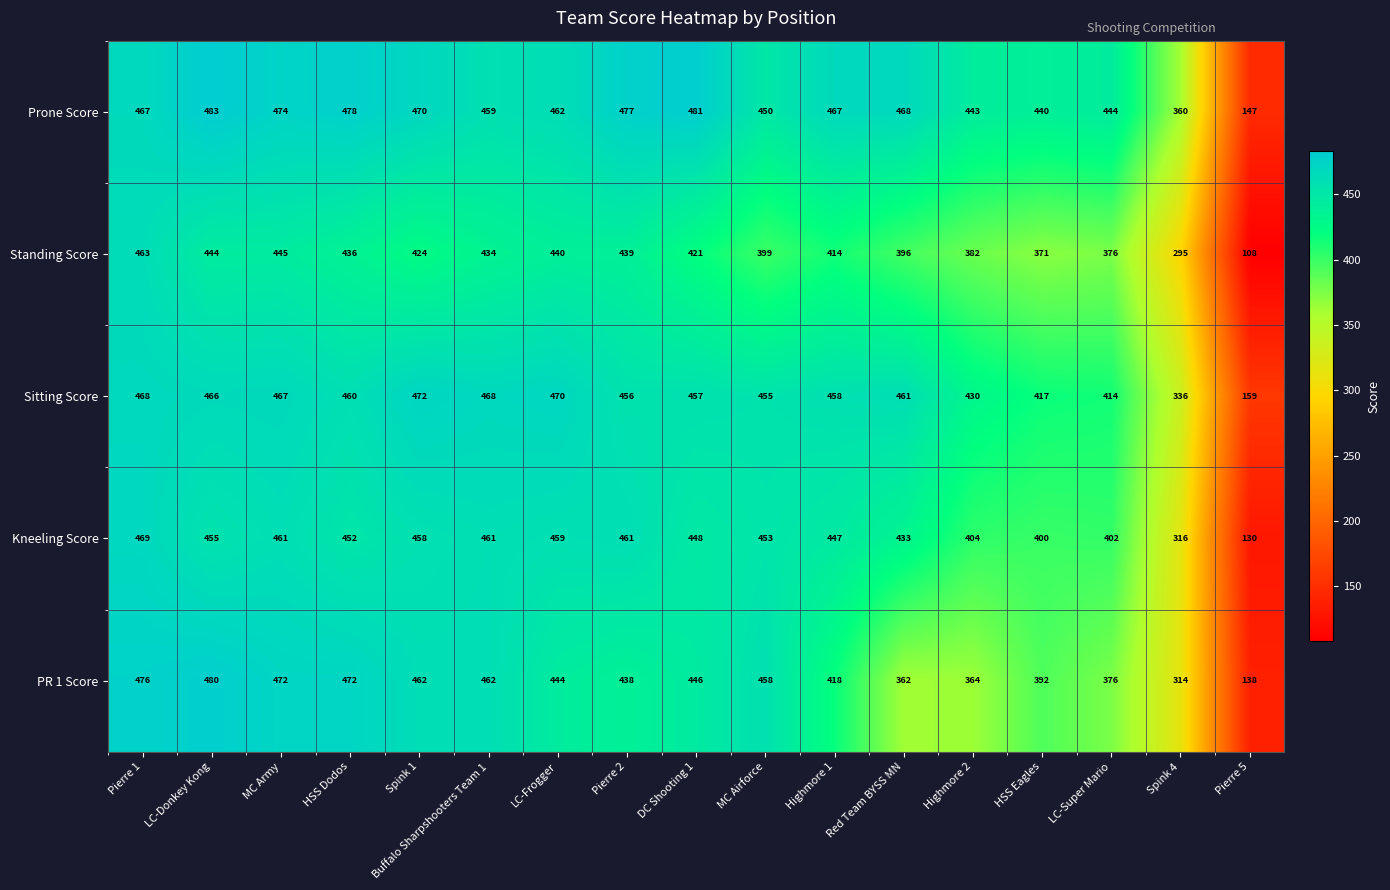

At HSS Eagles, list the series in order from smallest to largest.

Standing Score, PR 1 Score, Kneeling Score, Sitting Score, Prone Score